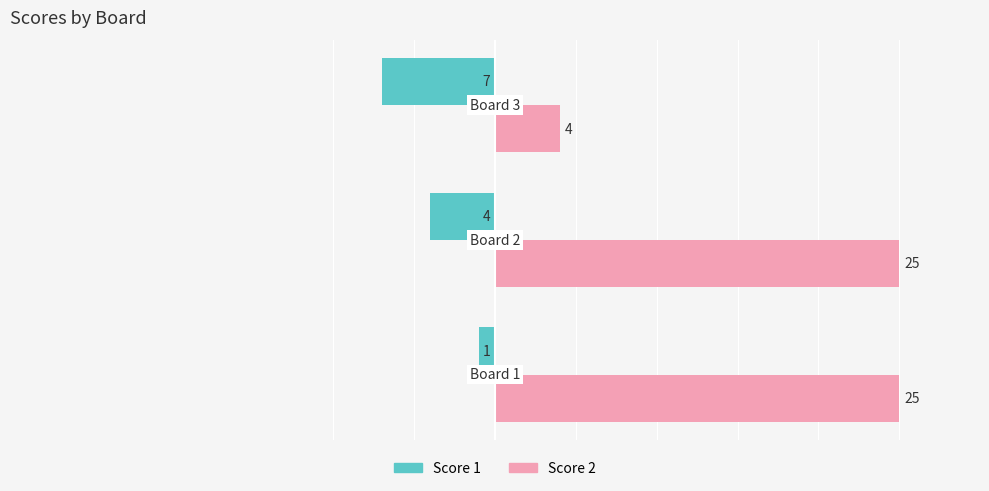

What are all the series names shown in the legend?

Score 1, Score 2